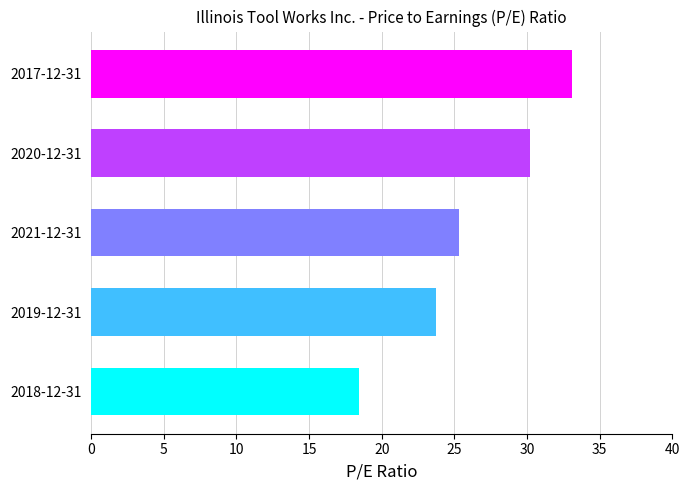

What is the average value?

26.2